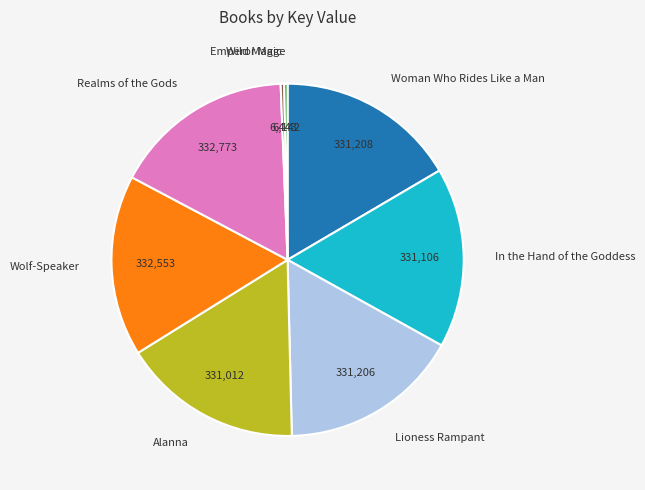

Does Wild Magic account for over 50% of the chart?

No